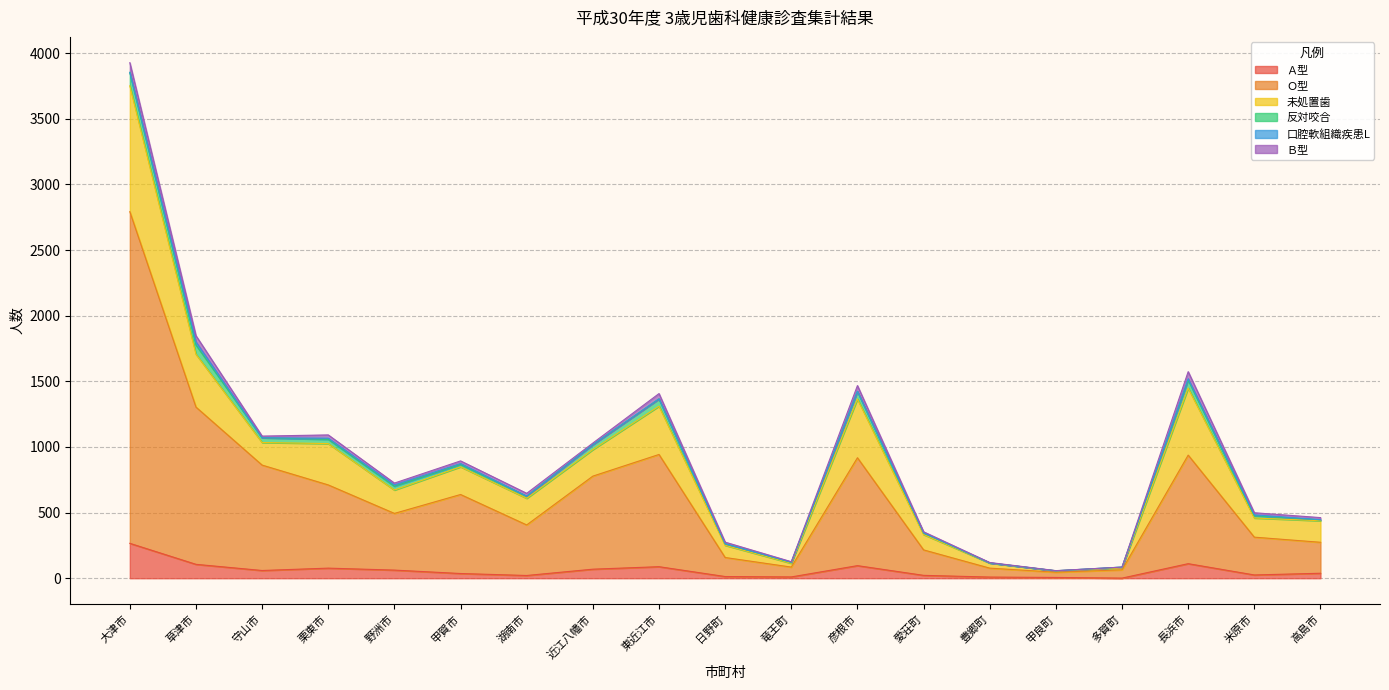

What are all the series names shown in the legend?

Ａ型, Ｏ型, 未処置歯, 反対咬合, 口腔軟組織疾患L, Ｂ型